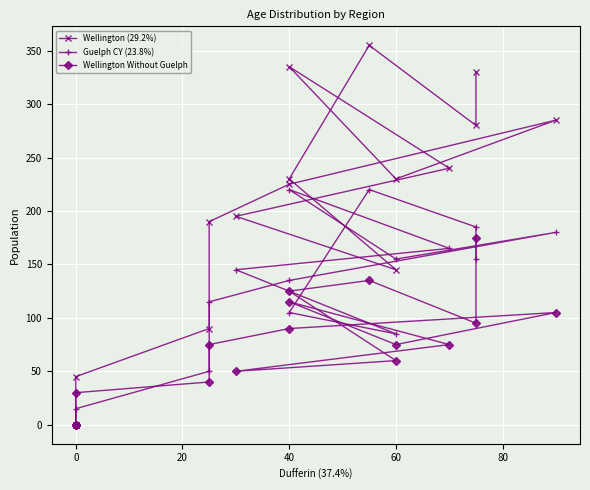

Which series ends up on top after the final intersection of Wellington Without Guelph and Guelph CY (23.8%)?

Wellington Without Guelph